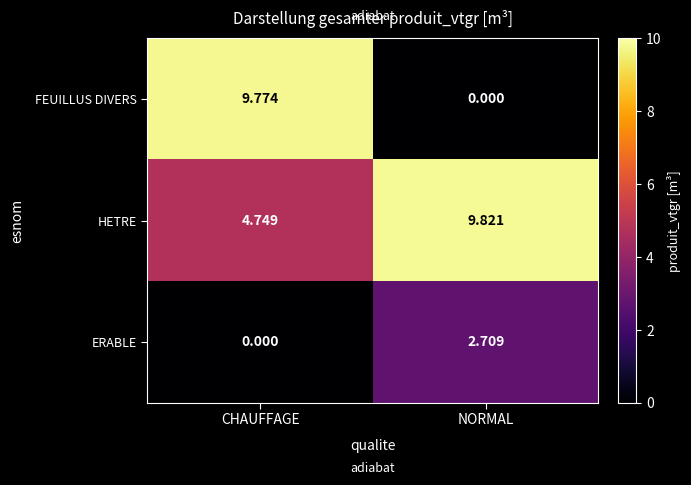

What is the total value across all series at CHAUFFAGE?

14.5